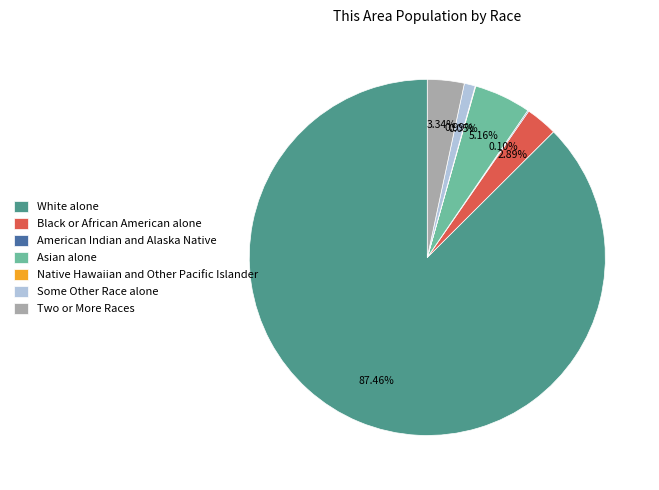

Which has a higher value, Some Other Race alone or Two or More Races?

Two or More Races